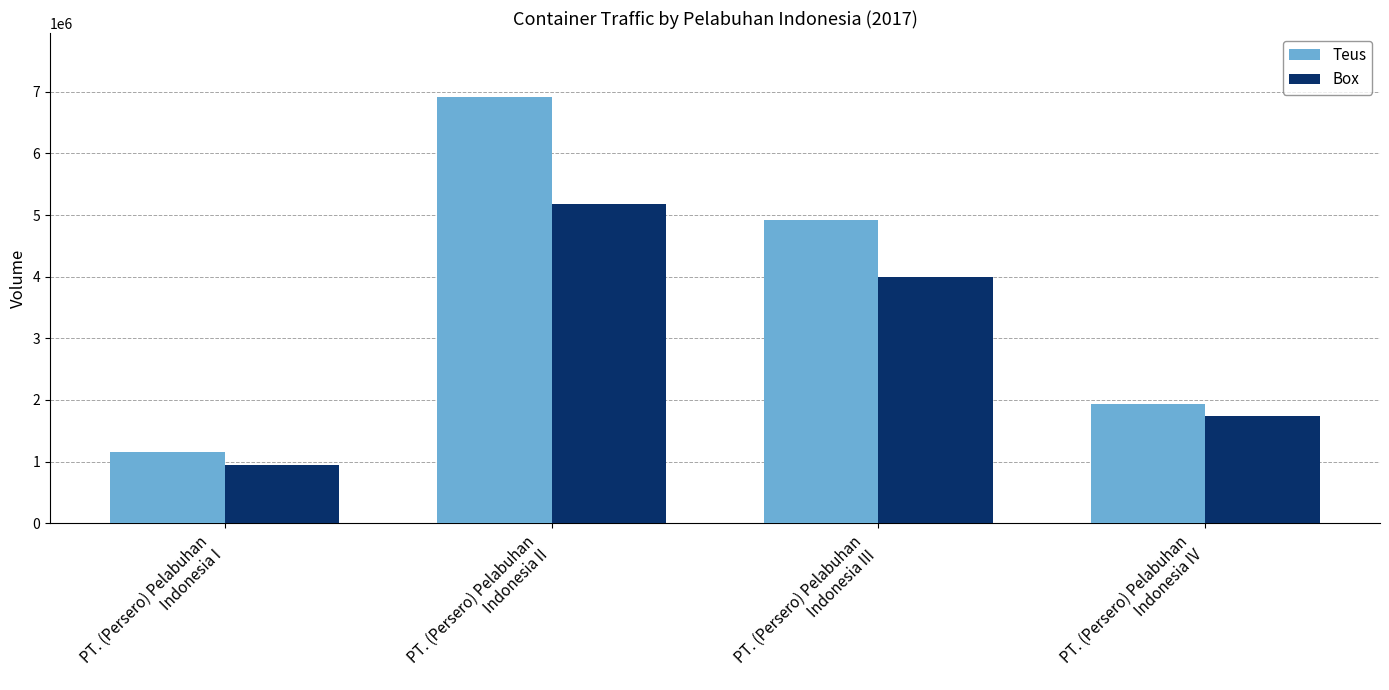

Reading left to right, what are all the values shown in this chart?

Teus: PT. (Persero) Pelabuhan
Indonesia I=1146944	PT. (Persero) Pelabuhan
Indonesia II=6917124	PT. (Persero) Pelabuhan
Indonesia III=4919719	PT. (Persero) Pelabuhan
Indonesia IV=1940968
Box: PT. (Persero) Pelabuhan
Indonesia I=949176	PT. (Persero) Pelabuhan
Indonesia II=5184037	PT. (Persero) Pelabuhan
Indonesia III=3989126	PT. (Persero) Pelabuhan
Indonesia IV=1732078